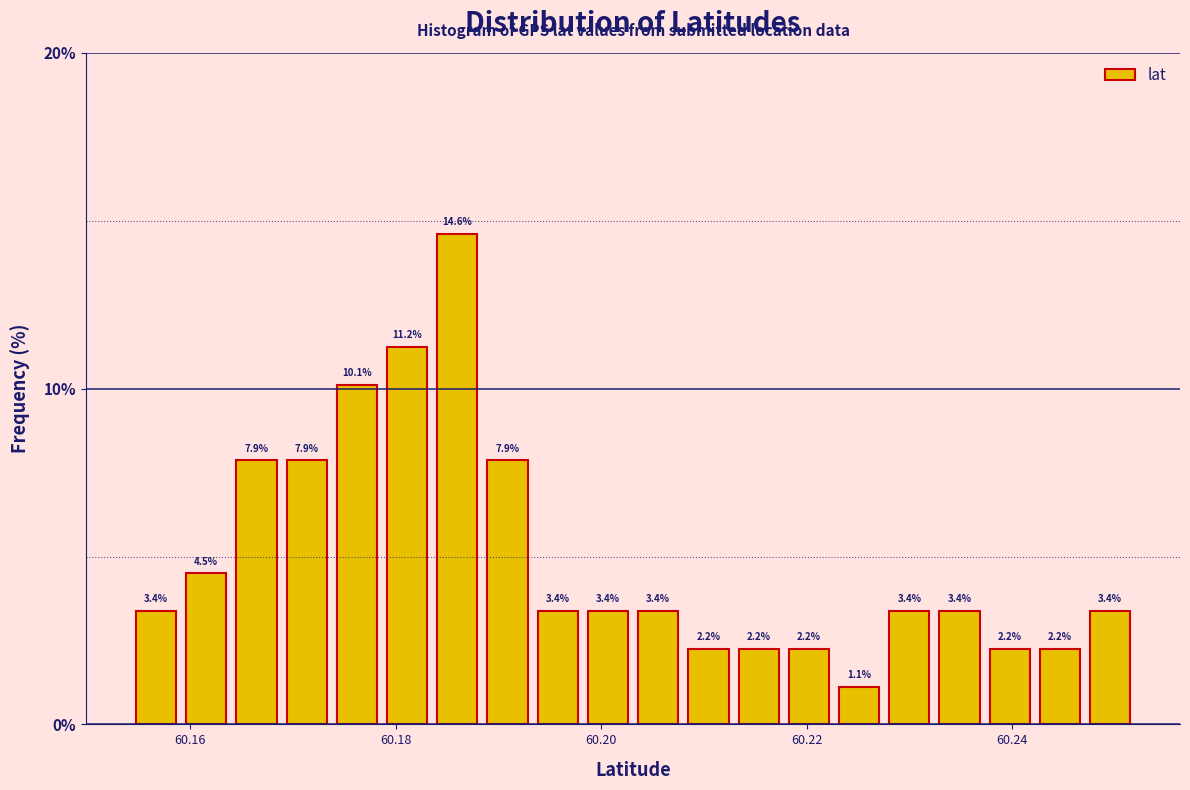

Read against the x-axis, roughly where is the centre of the tallest bar?

60.186